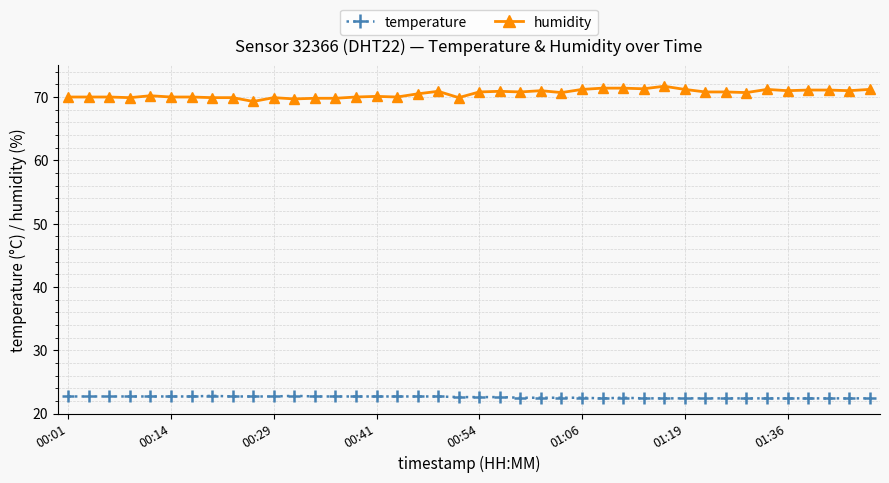

What is the value of the temperature point at the 10th from the left?

22.7